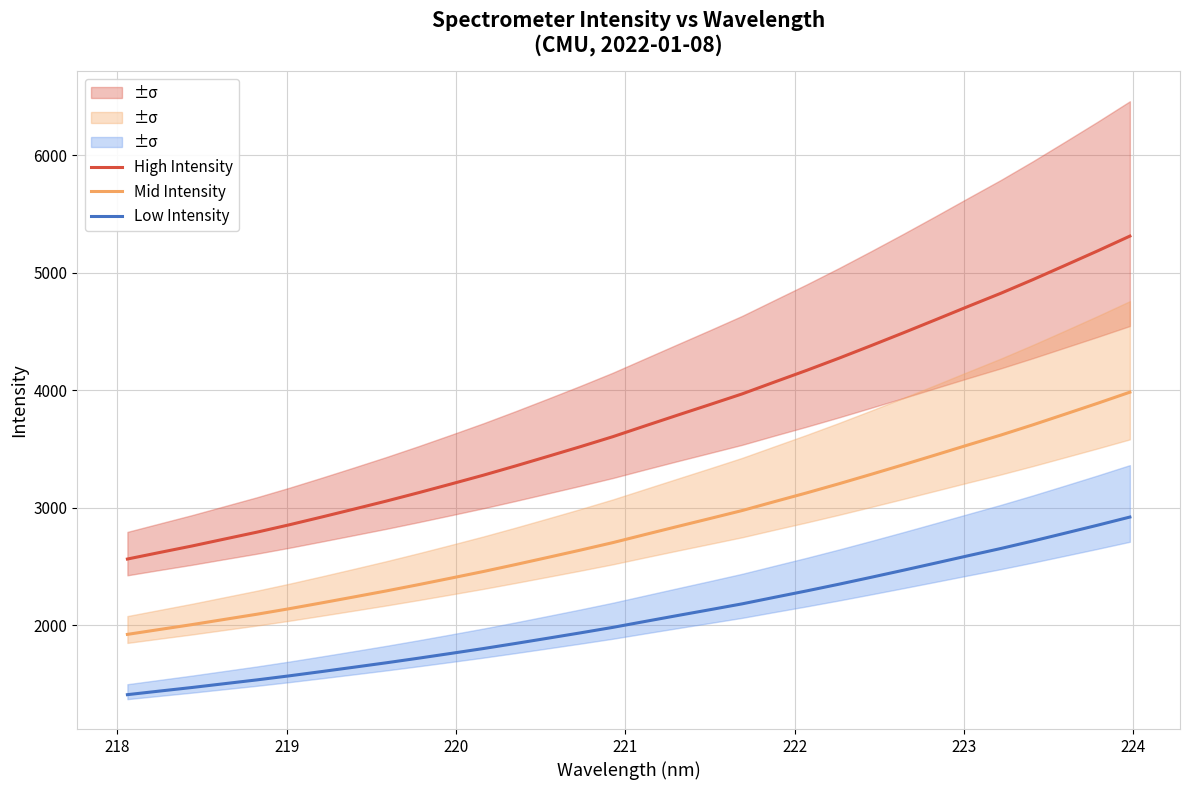

True or false: Low Intensity and Mid Intensity intersect in this chart.

False